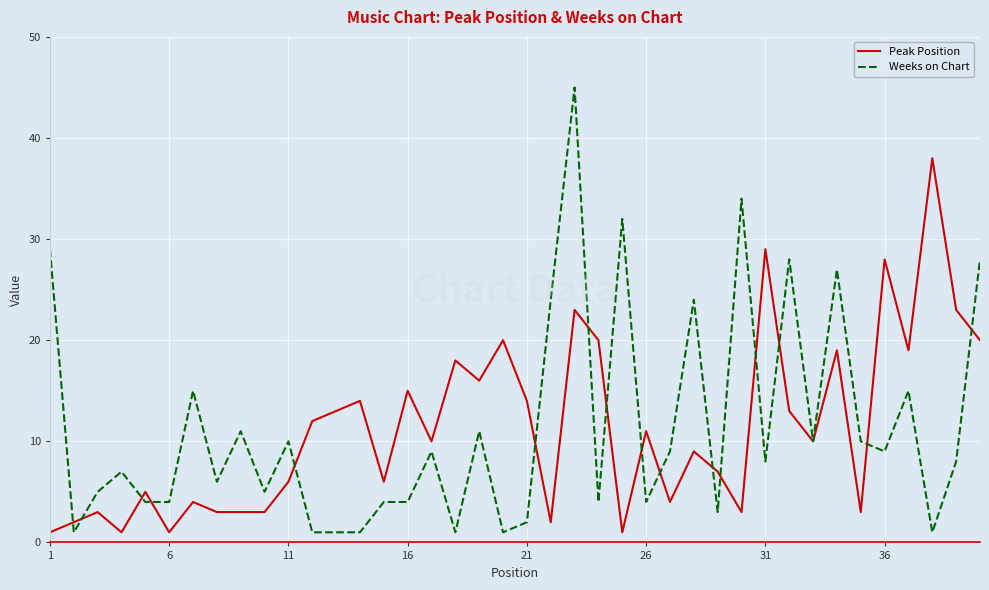

Is this an area chart (filled region under the line)?

No